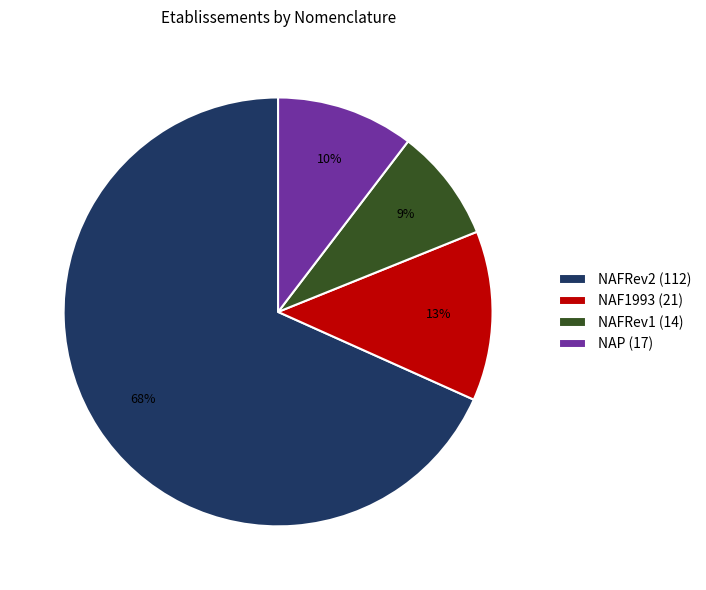

To the nearest percent, what is the difference between the NAP (17) and NAFRev2 (112) slice percentages?

58%